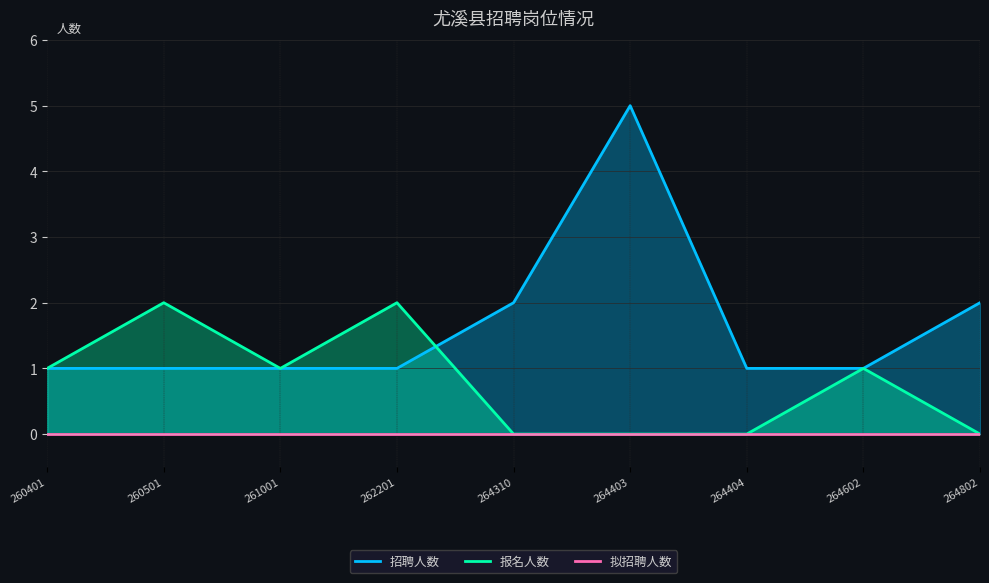

In 招聘人数, how many points are higher than both neighbors (excluding endpoints)?

1